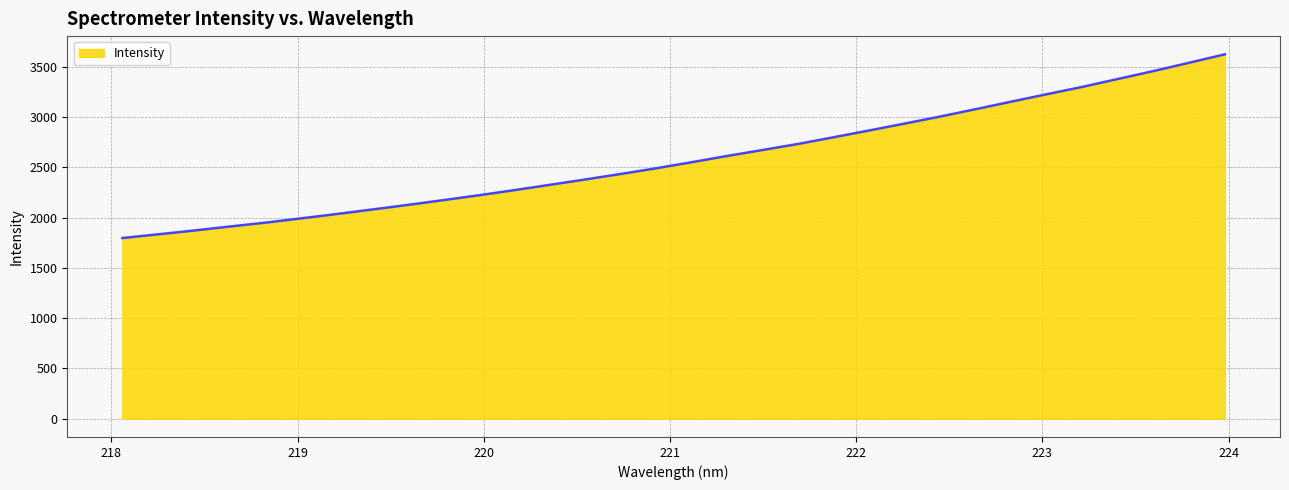

What is the difference between the maximum and minimum values?

1825.9